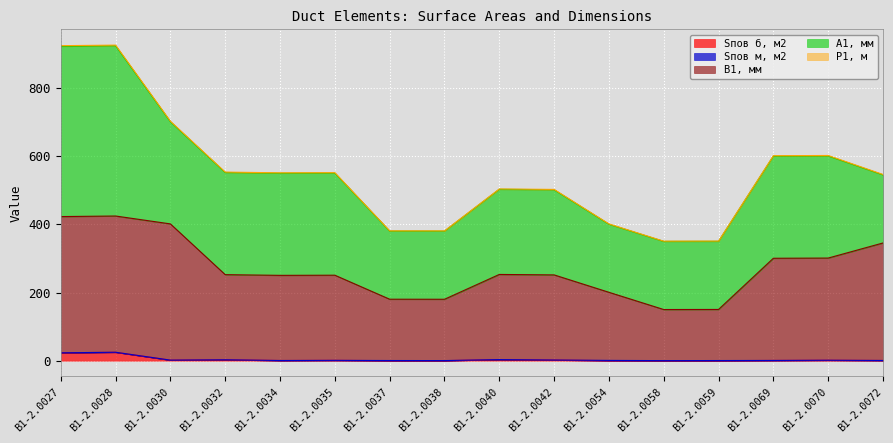

How many lines are shown in the chart?

5